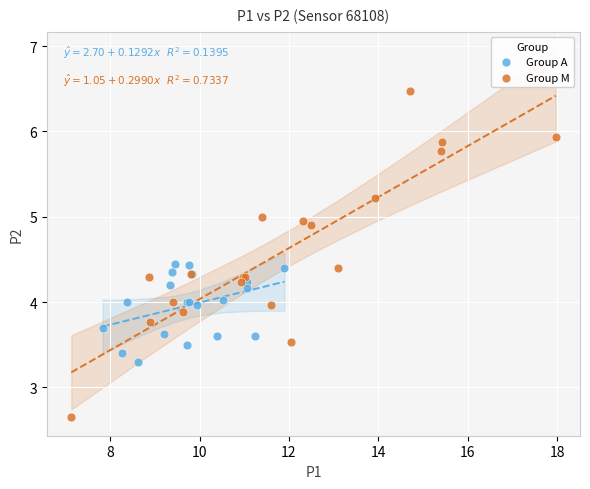

What are all the series names shown in the legend?

Group A, Group M